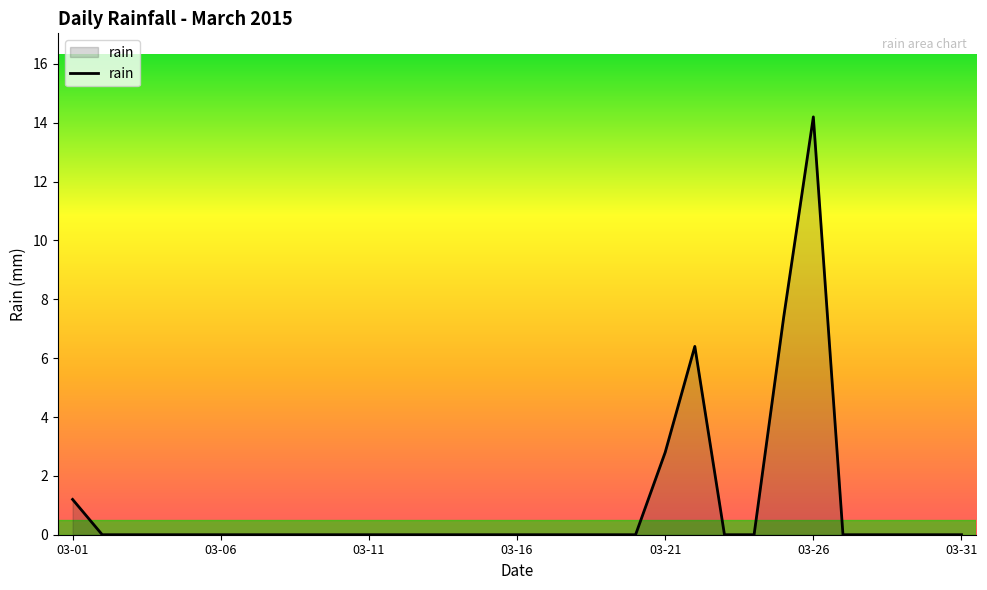

Count the number of categories in the chart.

31